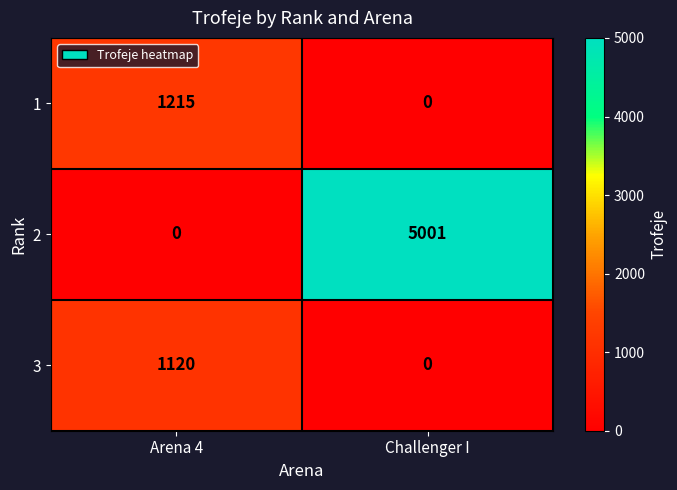

What is the difference between the highest and lowest values at Challenger I?

5001